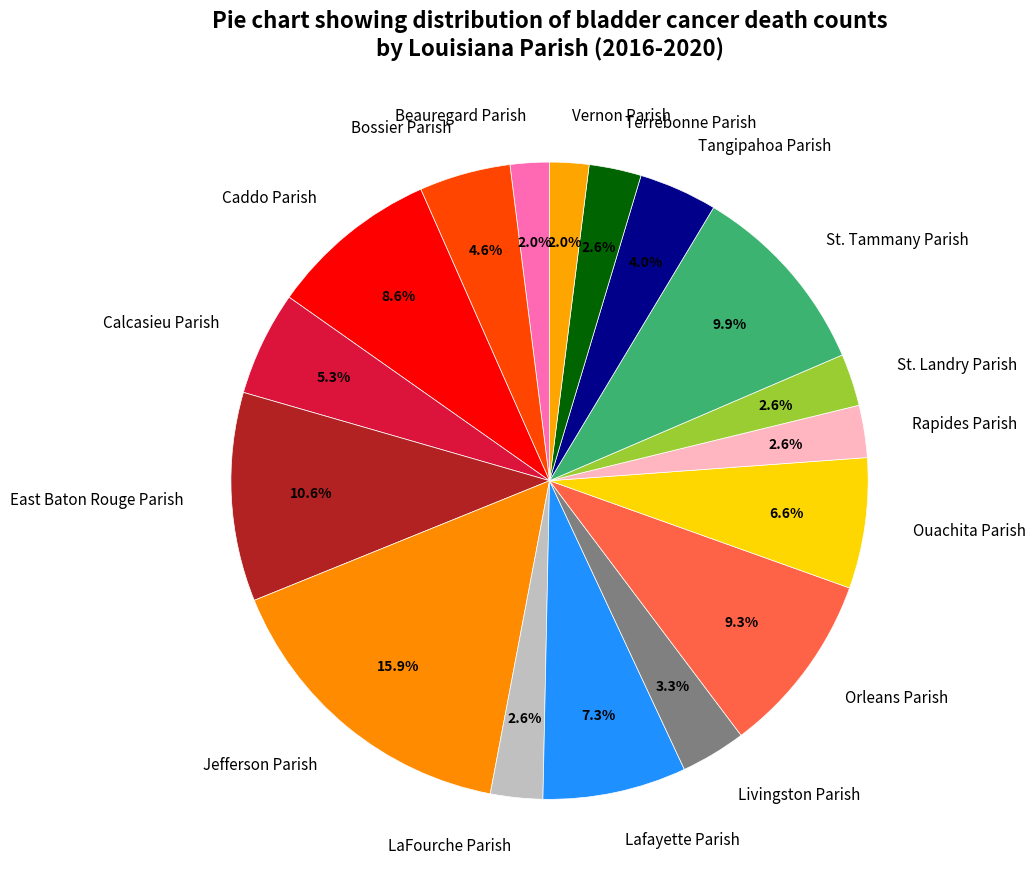

Which category has the biggest portion of the pie?

Jefferson Parish